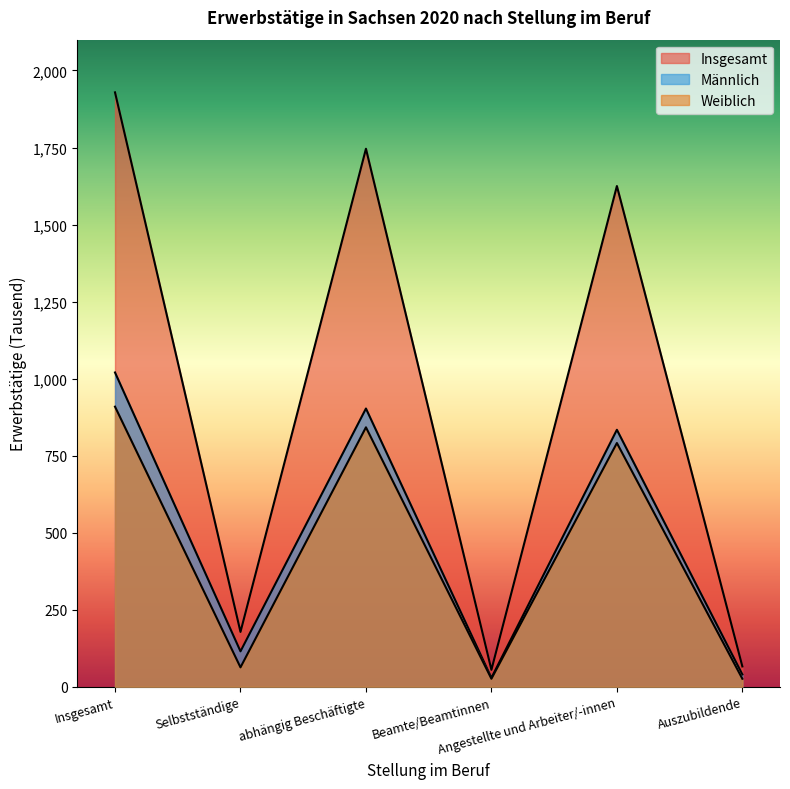

True or false: Weiblich and Insgesamt cross at least once.

False